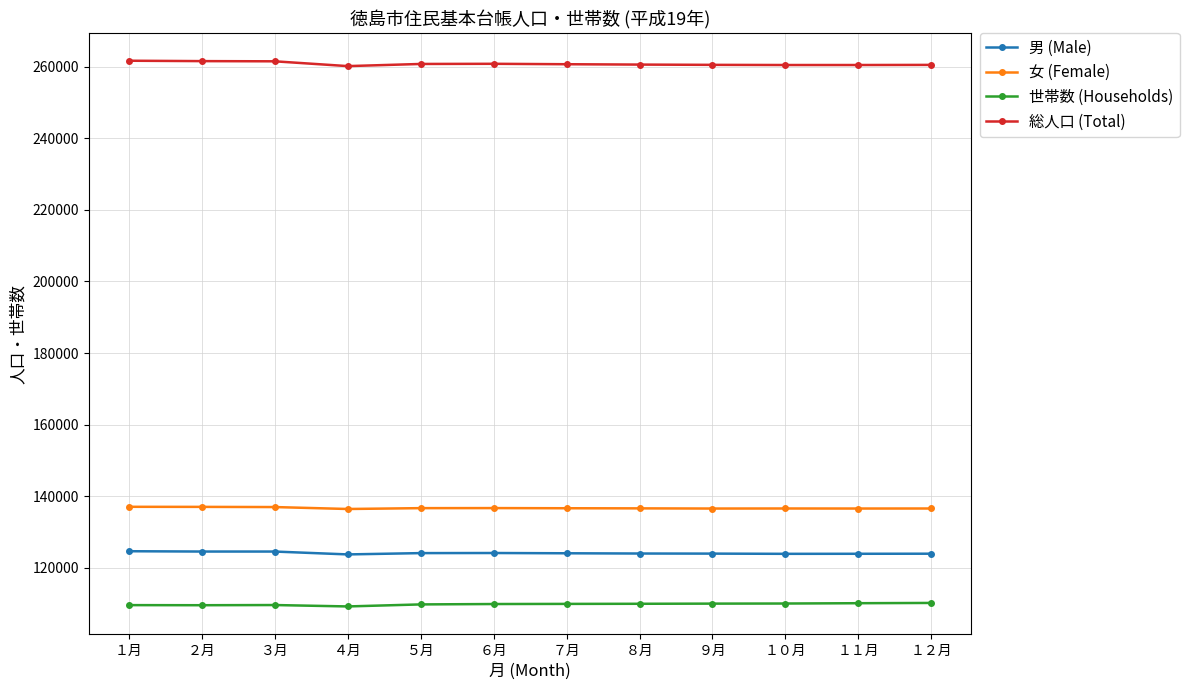

True or false: 女 (Female) and 世帯数 (Households) cross at least once.

False